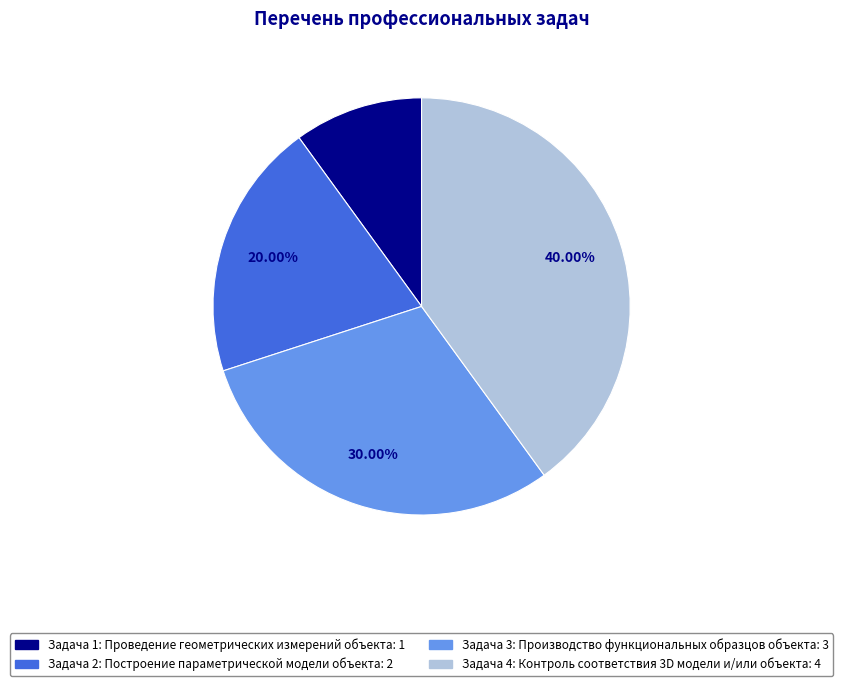

Is there a majority slice in this chart?

No